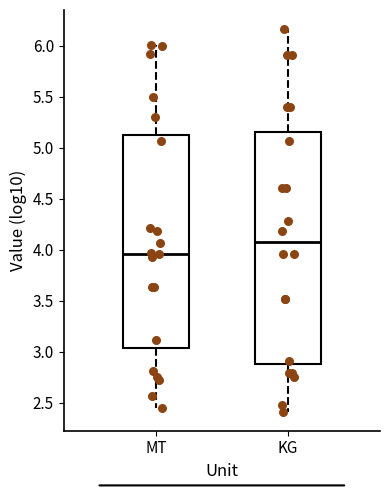

Comparing the boxes themselves (not the whiskers), which one is the tallest?

KG